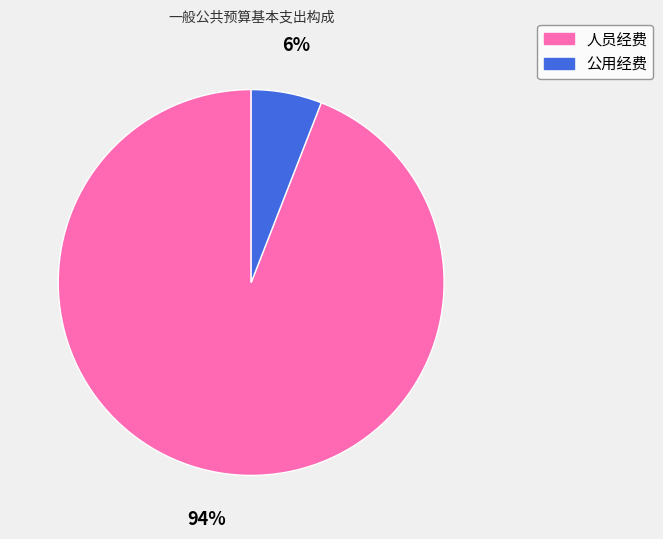

Is there a majority slice in this chart?

Yes